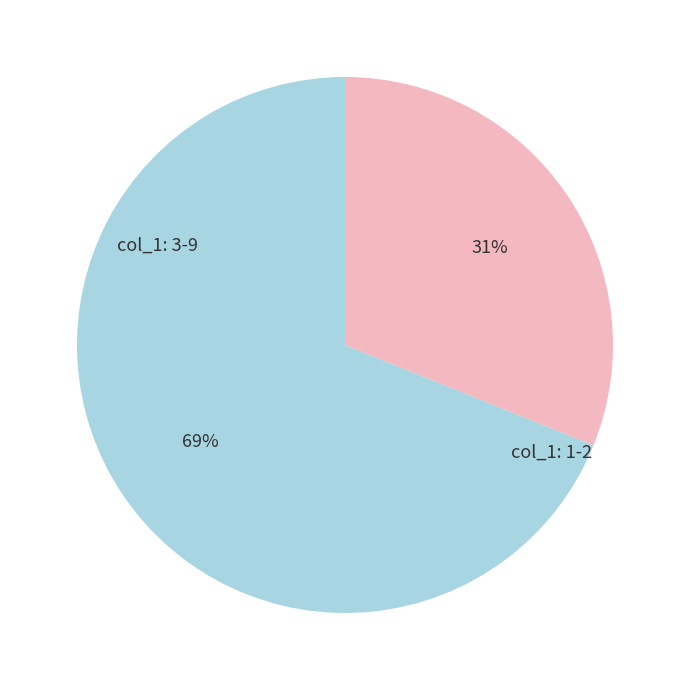

To the nearest percent, what is the average slice percentage?

50%